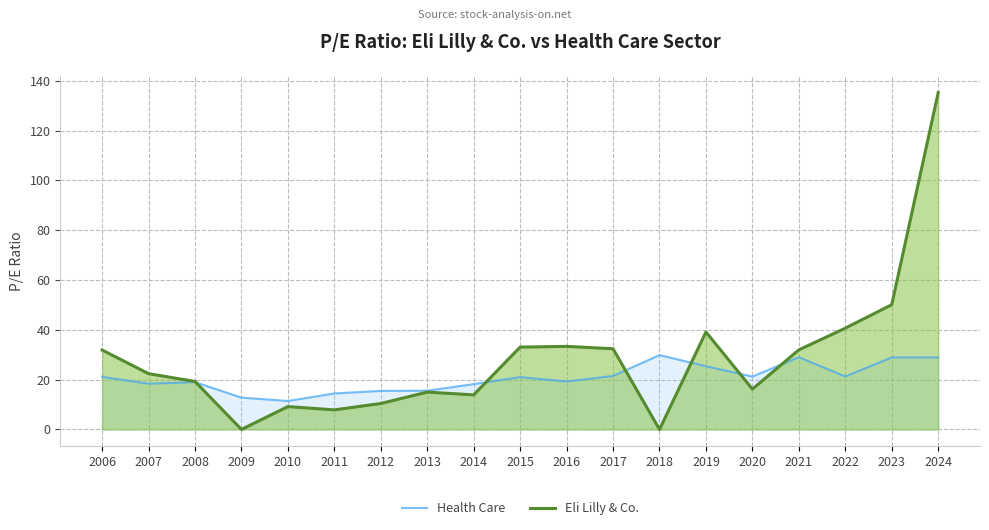

How many data points does each series have?

19